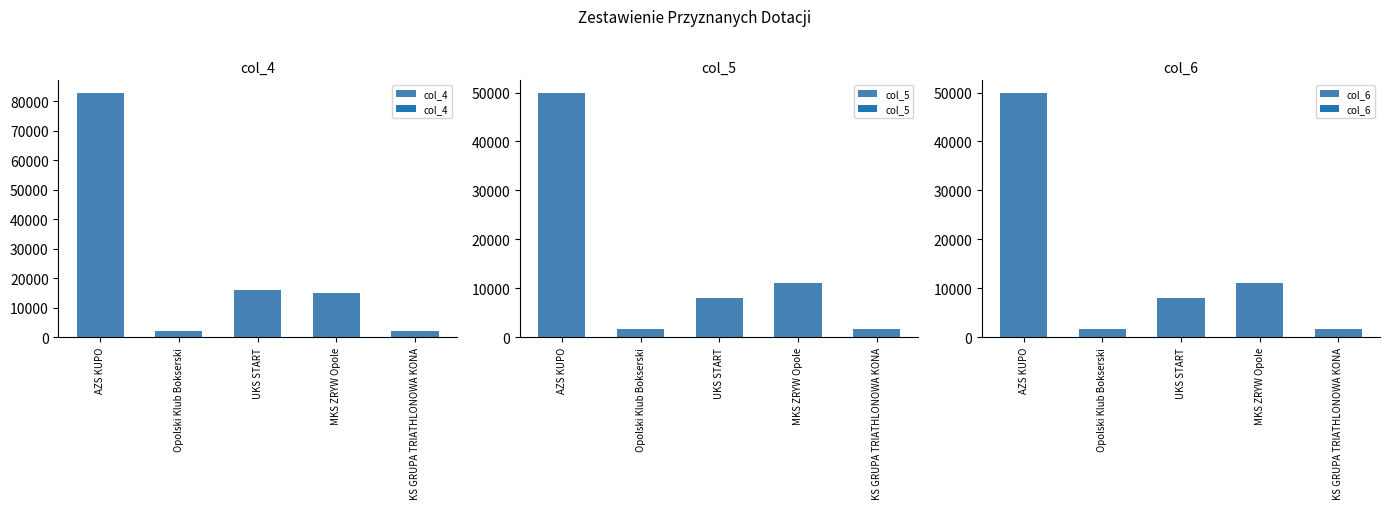

At MKS ZRYW Opole, list the series in order from largest to smallest.

col_4, col_5, col_6